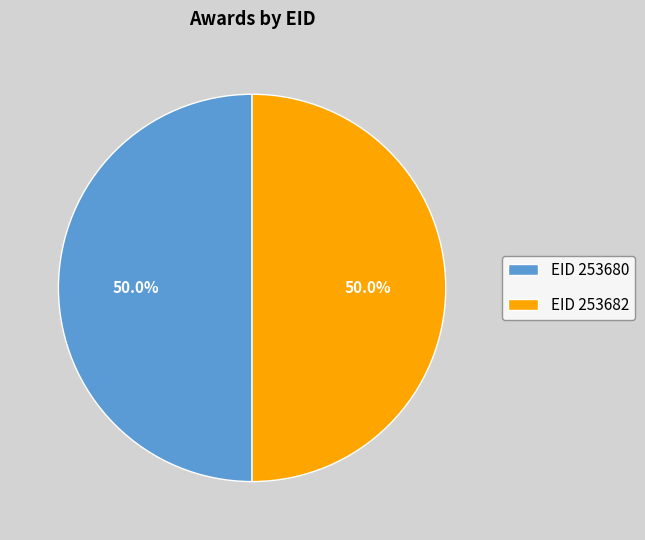

Approximately how many times larger is the value at EID 253682 compared to EID 253680?

1.0